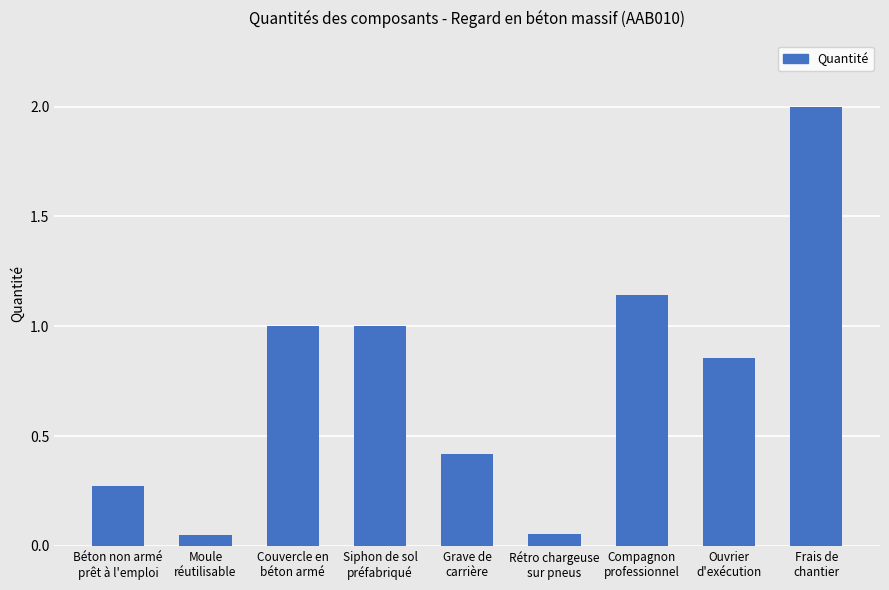

What is the difference between the maximum and second lowest values?

1.9